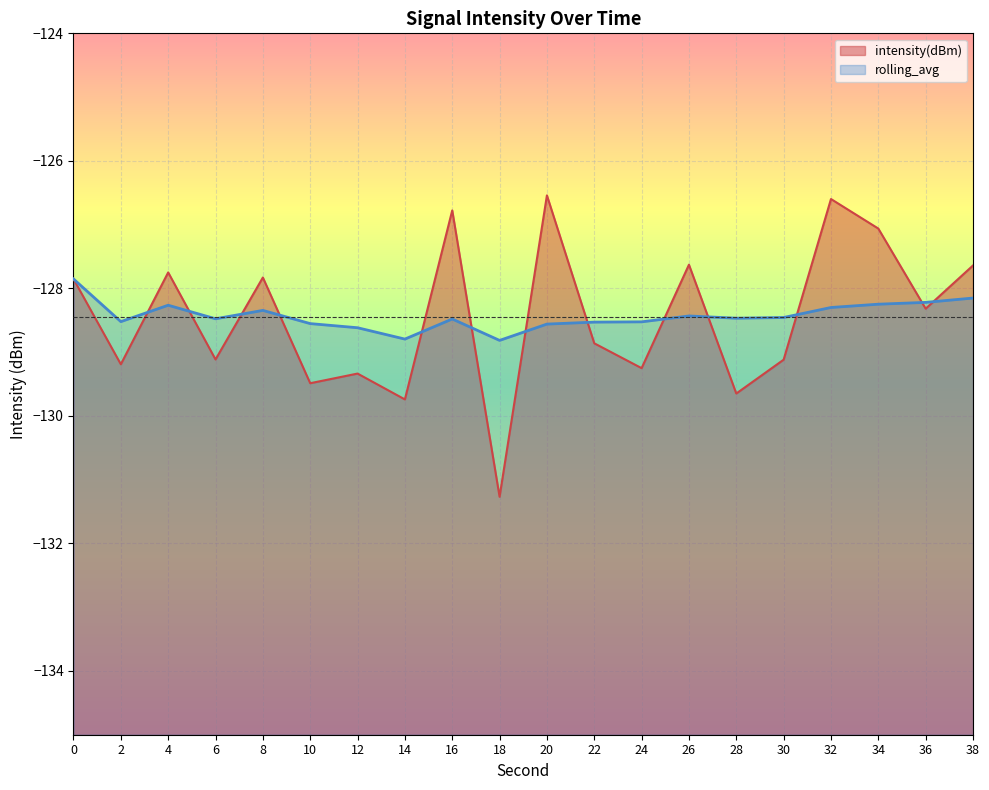

At which category does intensity(dBm) reach its first local peak?

4